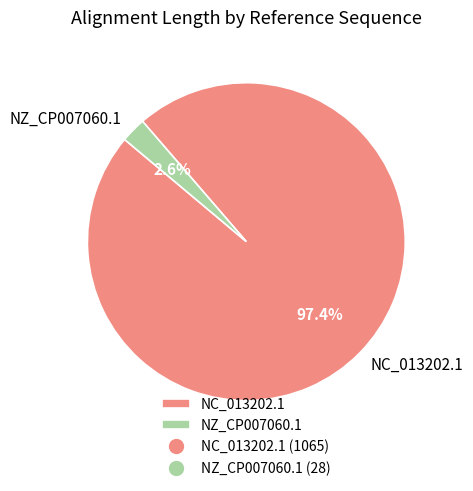

To the nearest percent, what is the average slice percentage?

50%